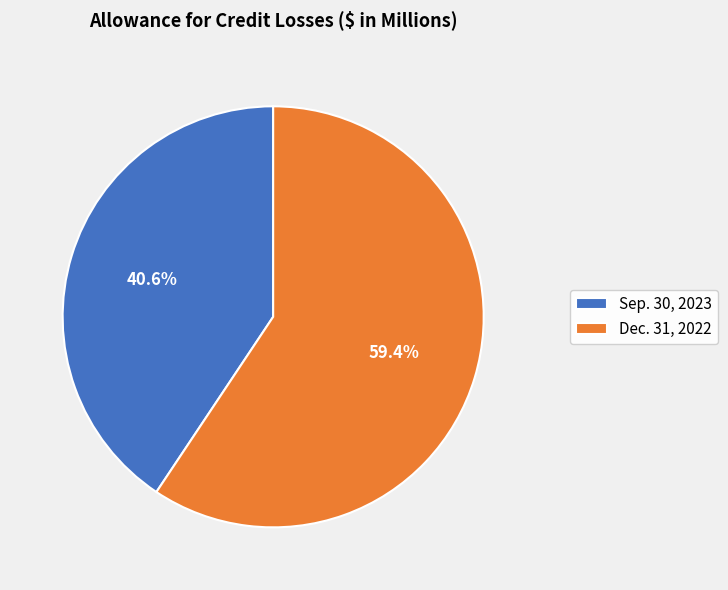

To the nearest percent, what is the difference between the largest and smallest slice percentages?

19%